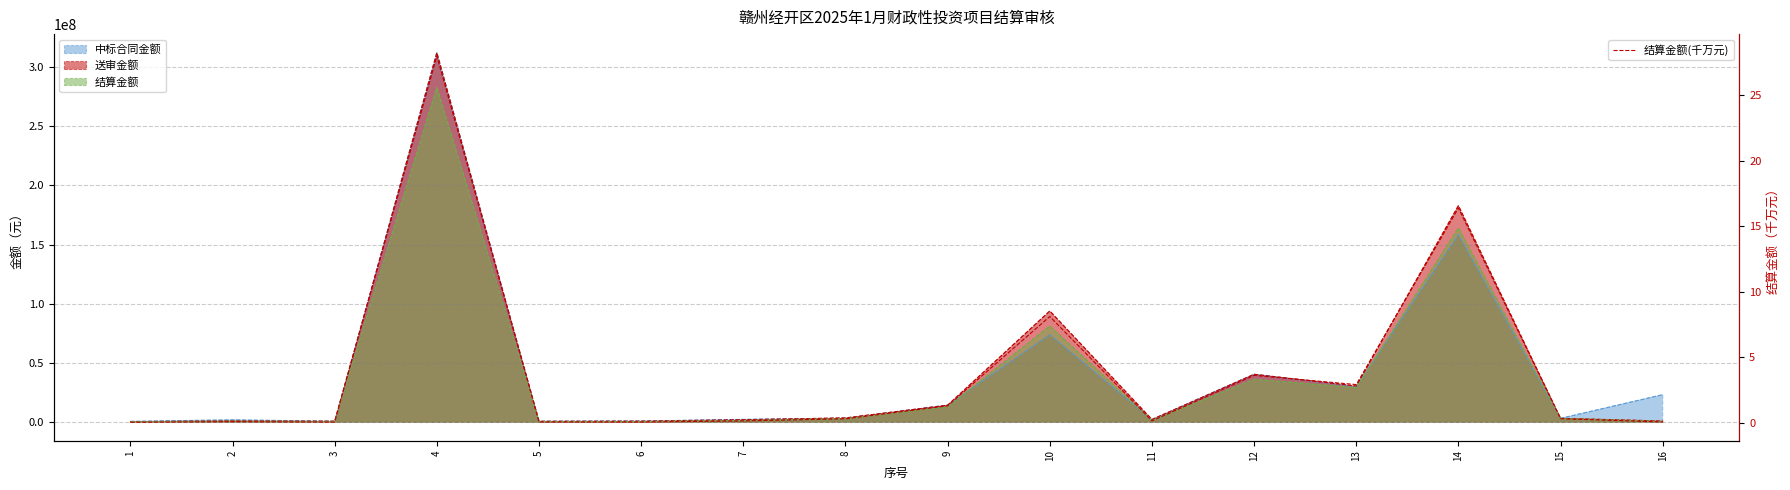

Reading right to left, what are all the values shown in this chart?

0.1	0.3	16.4	2.9	3.6	0.2	8.1	1.3	0.3	0.1	0.1	0.1	28.3	0.1	0.1	0.0